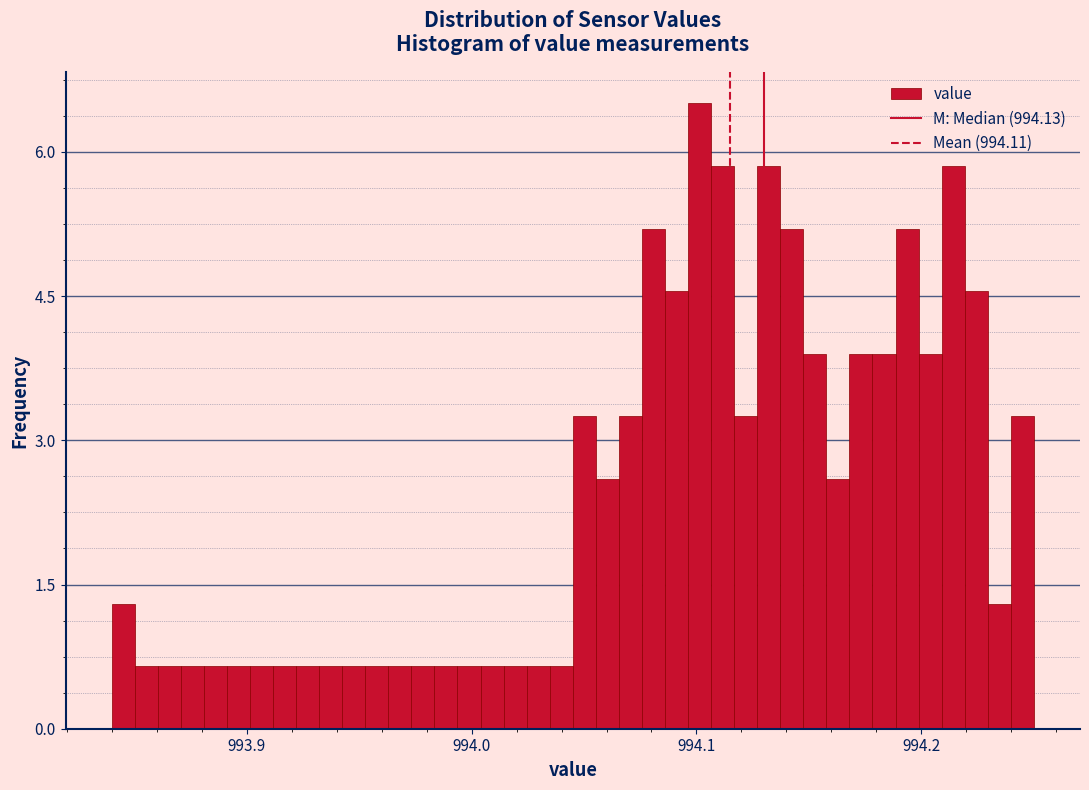

Around what value on the x-axis is the tallest bar? Give the approximate position of its centre, as read against the axis.

994.10